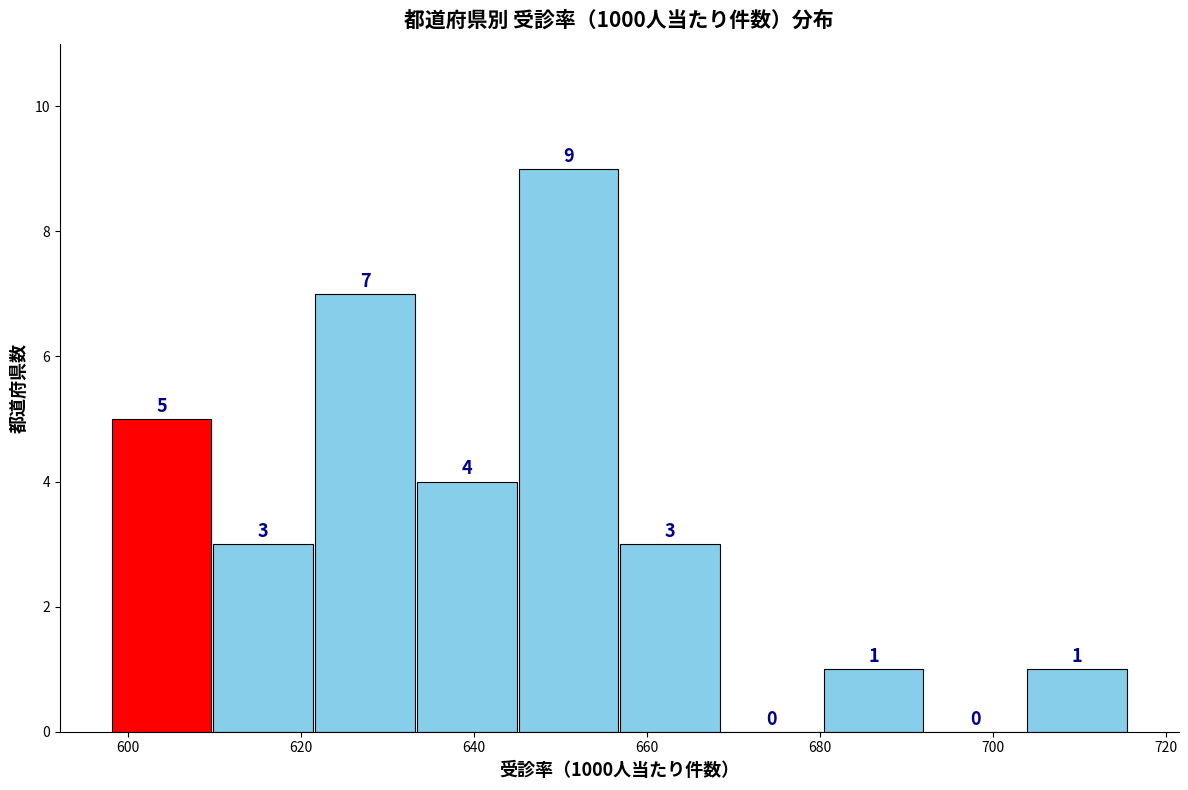

What is the height of the bar covering 622 to 634 on the x-axis? The bar edges are not printed on the chart, so give them approximately, as read against the axis.

7